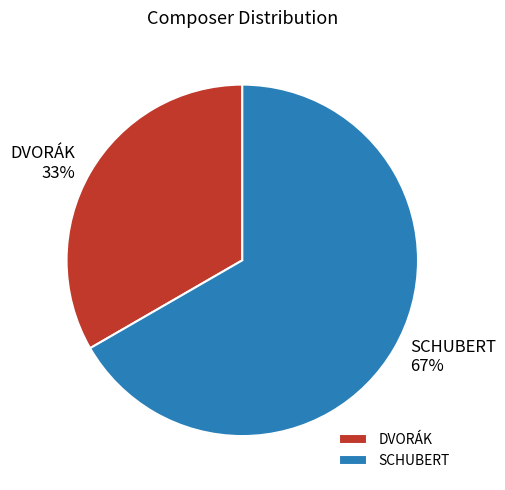

What is the ratio of the value at DVORÁK to the value at SCHUBERT?

0.5